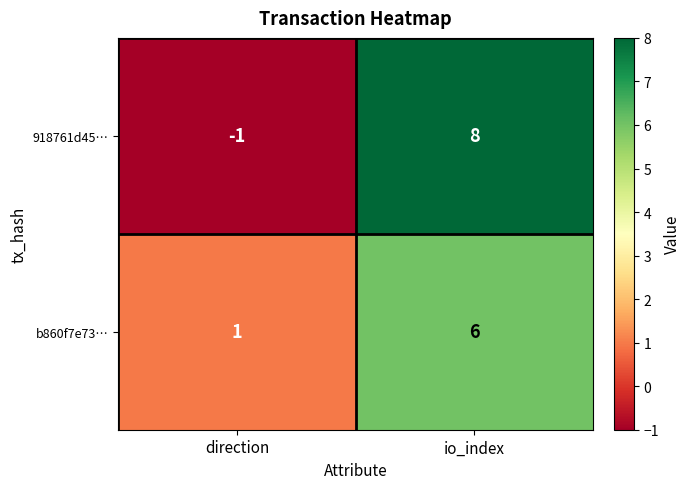

What is the greatest value displayed?

8